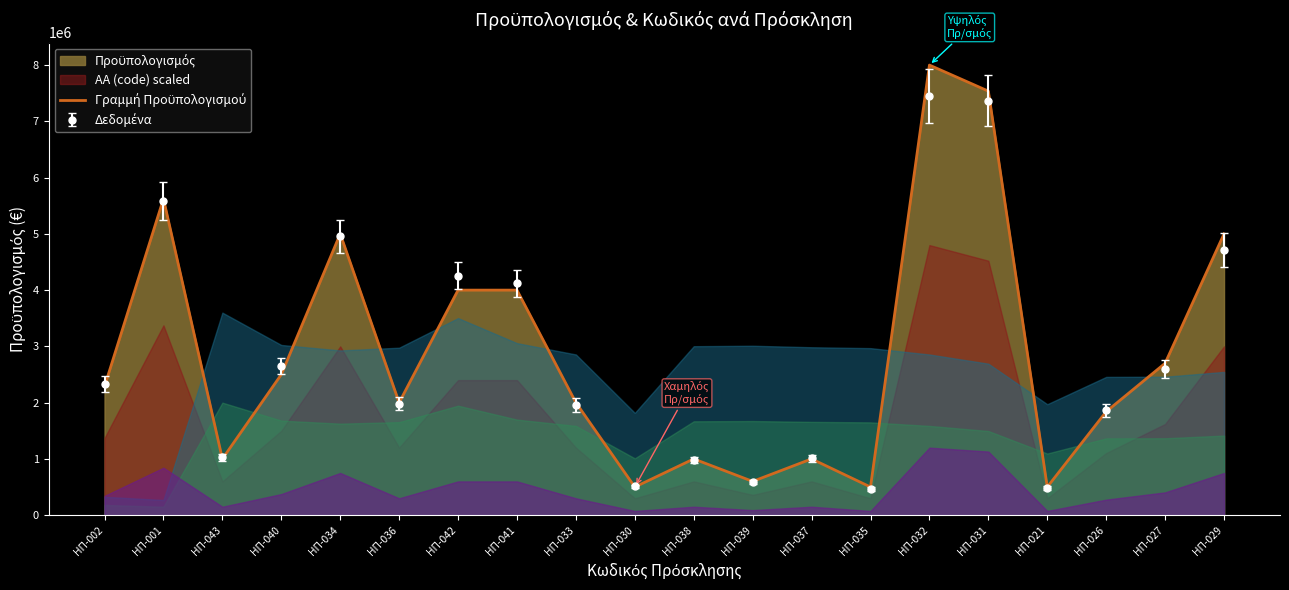

How many values are below 2287172?

10